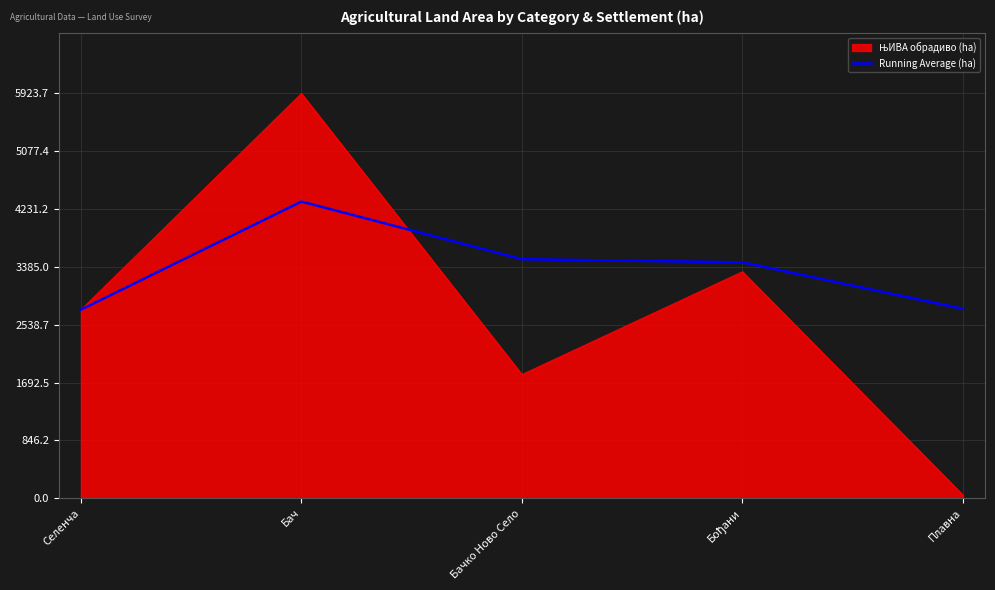

Which category has the highest value in the Running Average (ha) series?

Бач